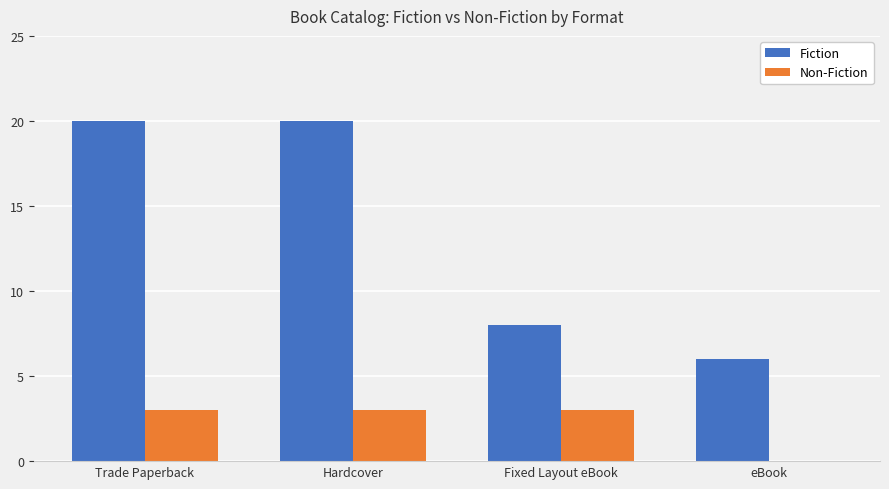

How many data points does each series have?

4